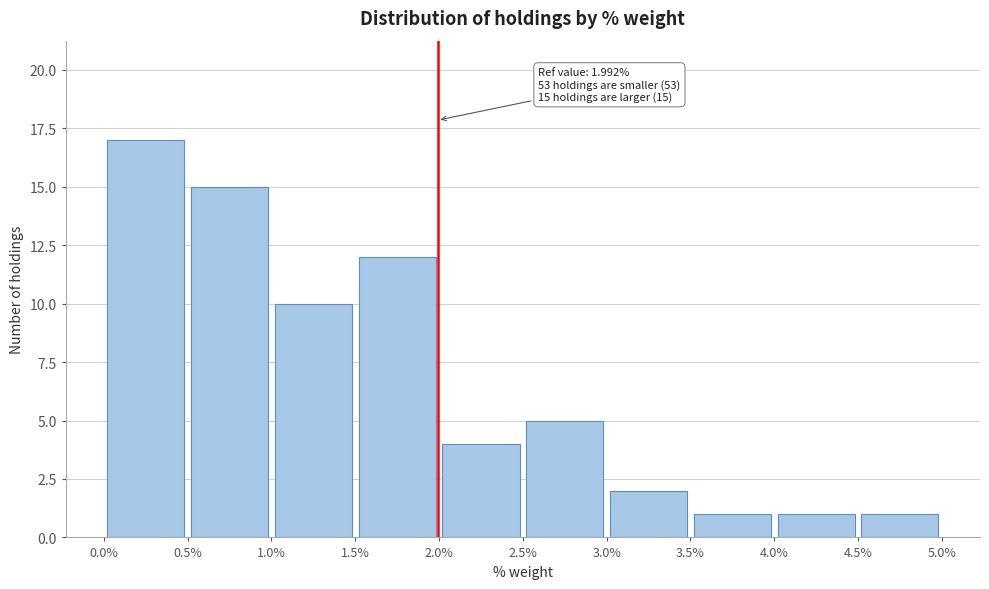

Which range on the x-axis has the tallest bar?

0.0% to 0.5%